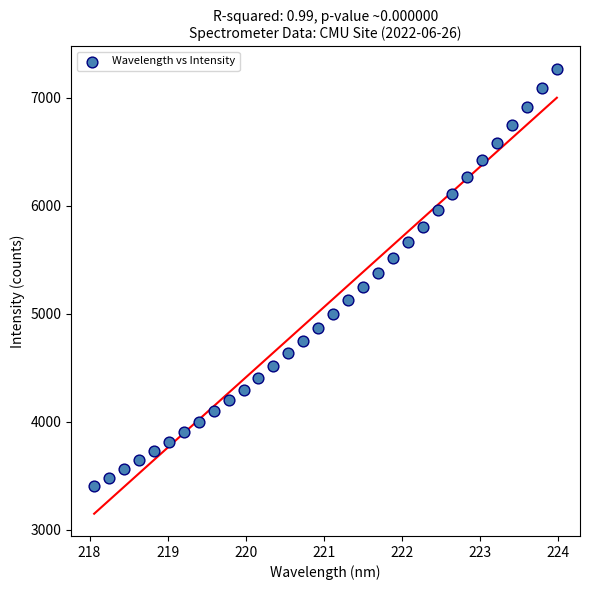

What is the range of X values (max minus min)?

5.9